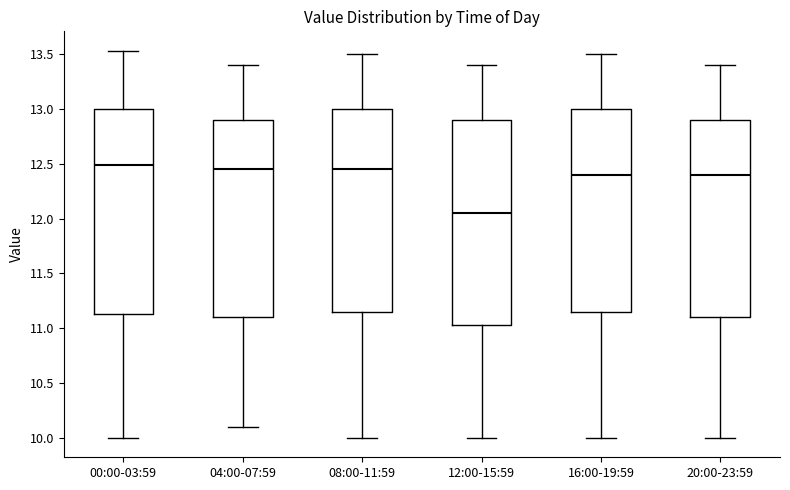

Which box has the lowest median line?

12:00-15:59